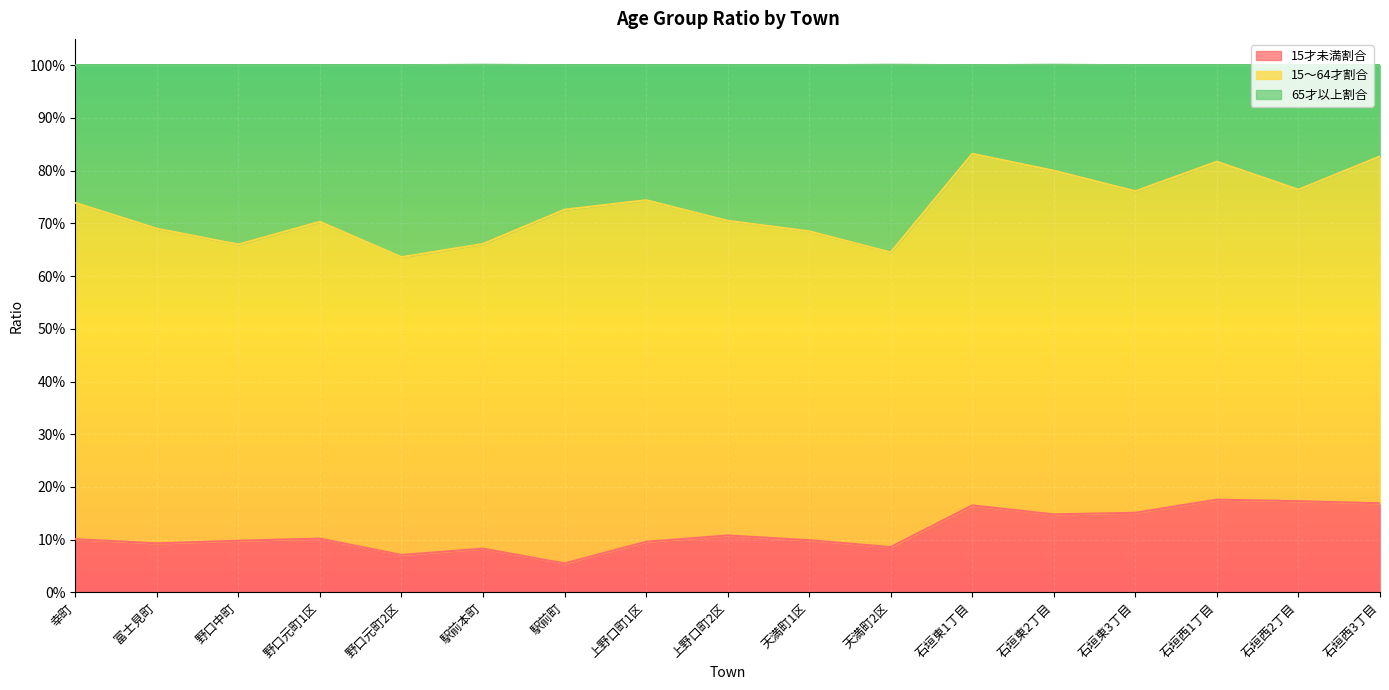

True or false: 65才以上割合 and 15才未満割合 cross at least once.

False